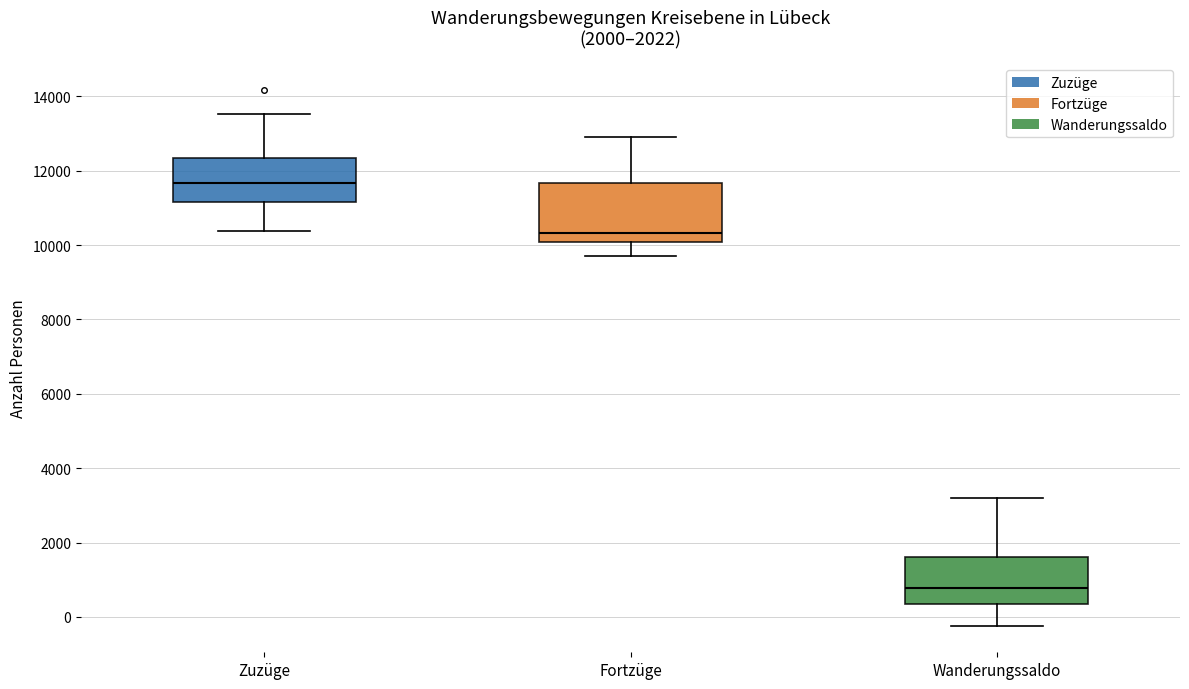

Comparing the boxes themselves (not the whiskers), which one is the tallest?

Fortzüge